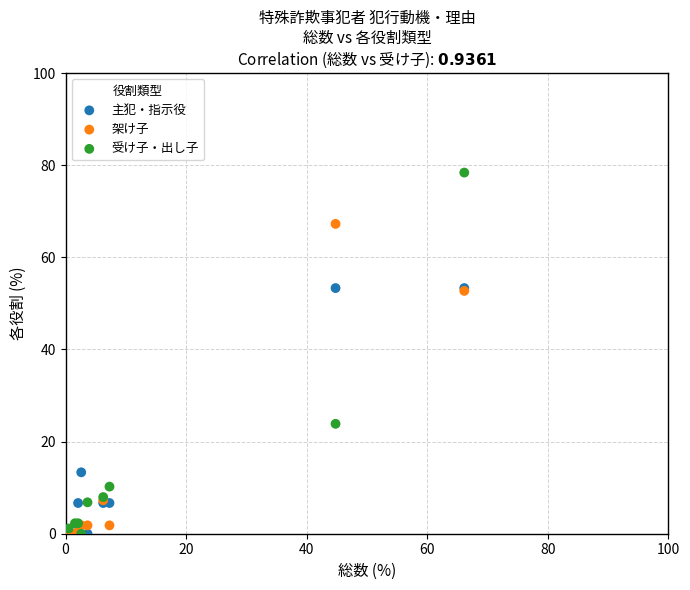

In the 主犯・指示役 series, what Y value is closest to 26?

13.3